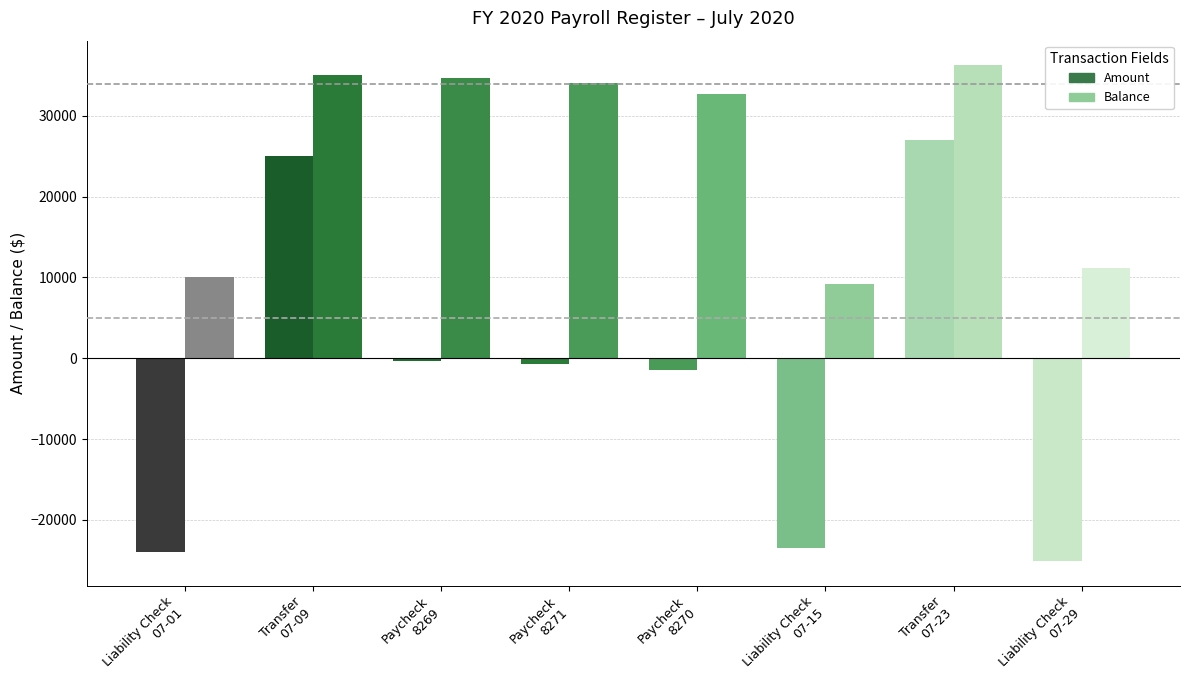

Count the number of categories in the chart.

8